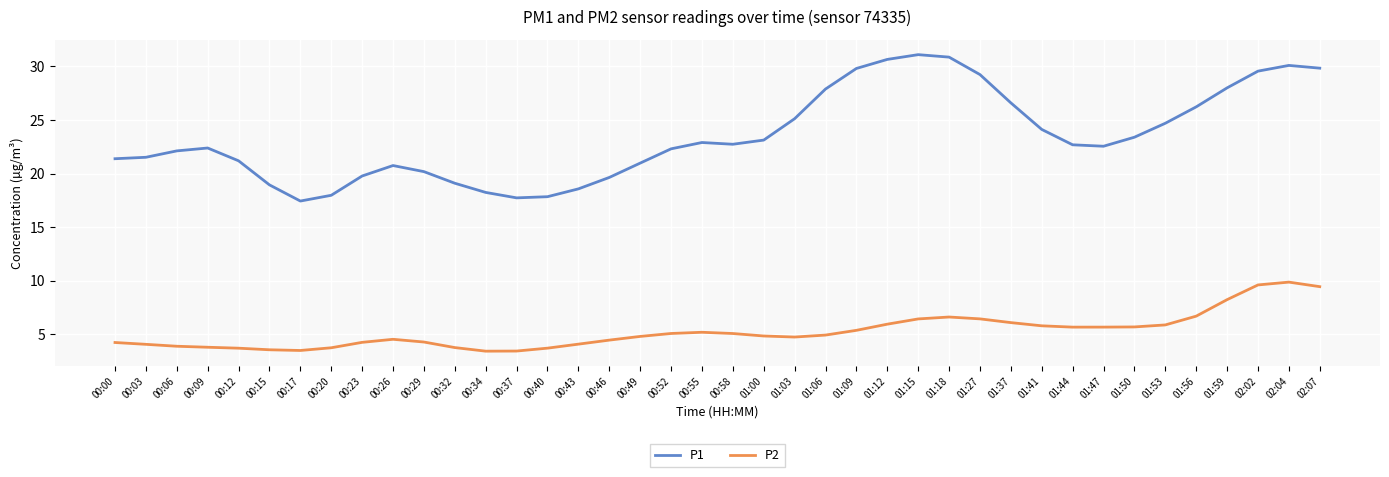

What is the difference between the highest and lowest values at 00:03?

17.5